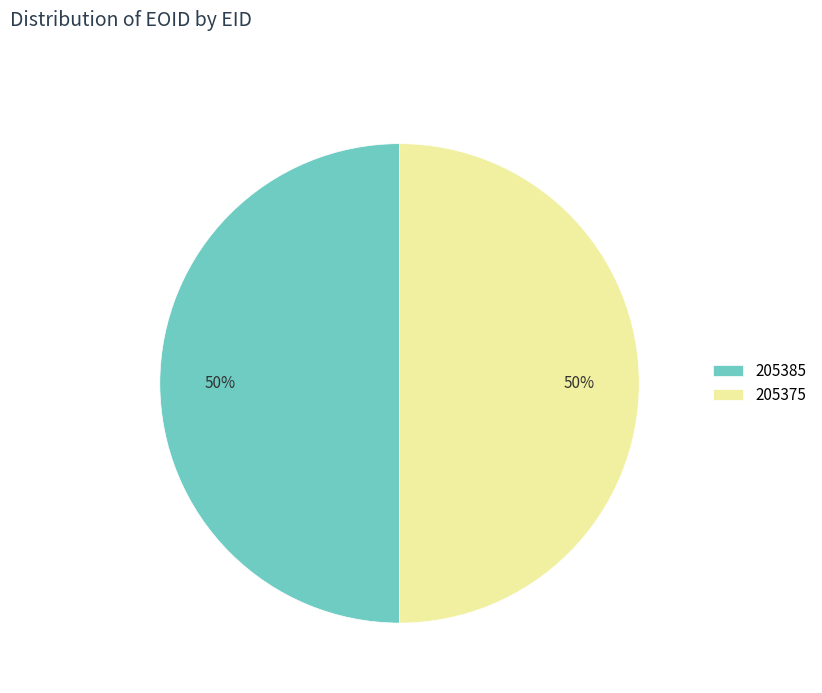

True or false: 205385 accounts for 50% of the total.

True